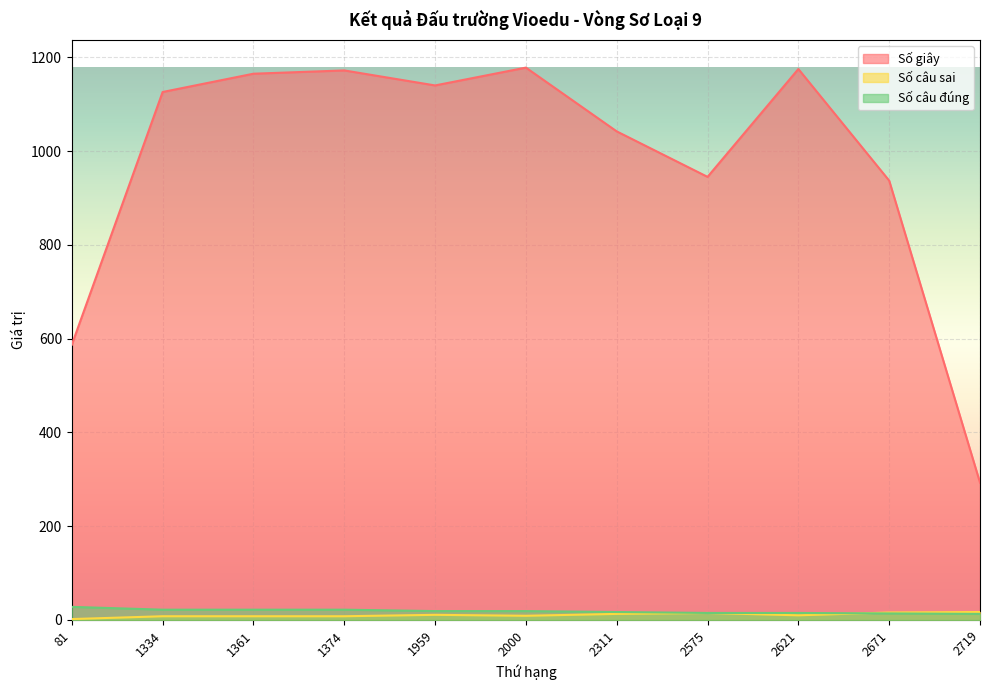

How many lines are shown in the chart?

3